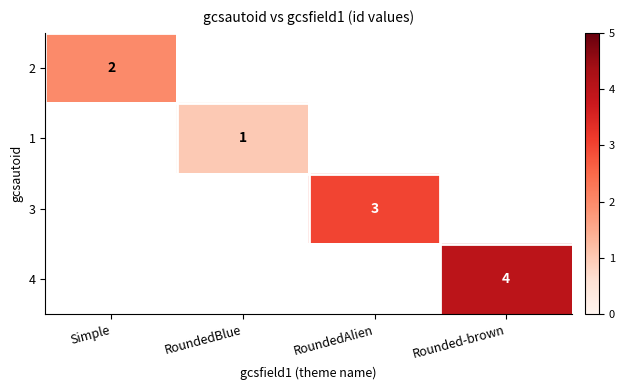

Is it true that 1 equals 1 at RoundedBlue?

True